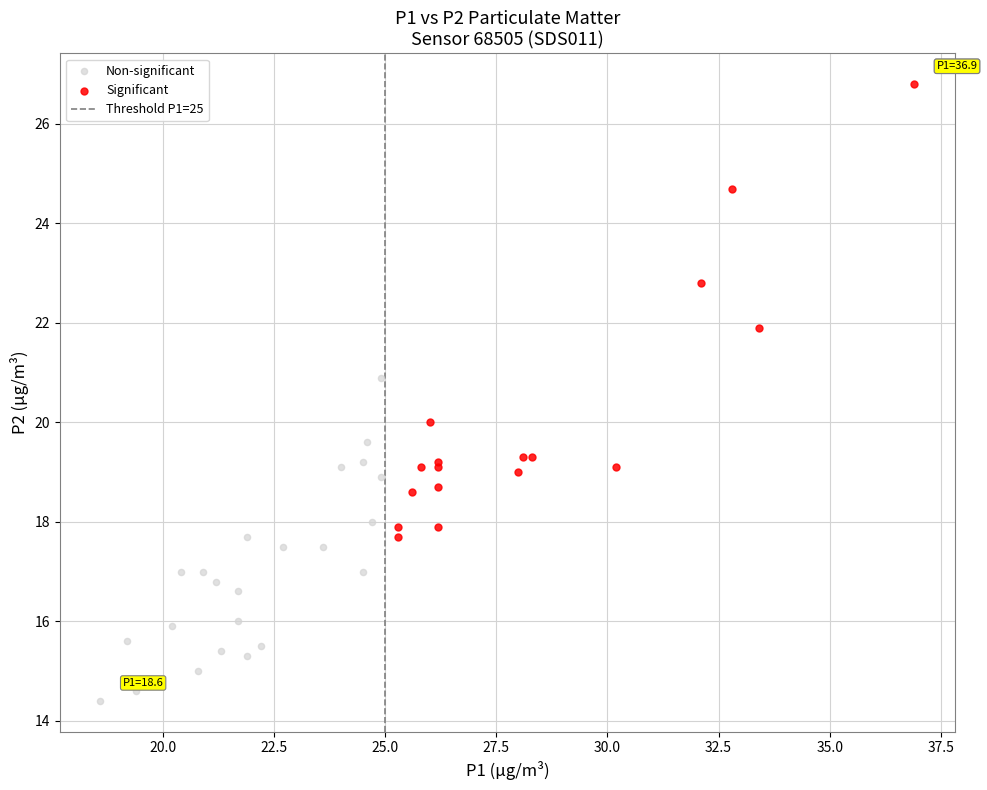

Which series reaches the maximum Y coordinate?

Significant